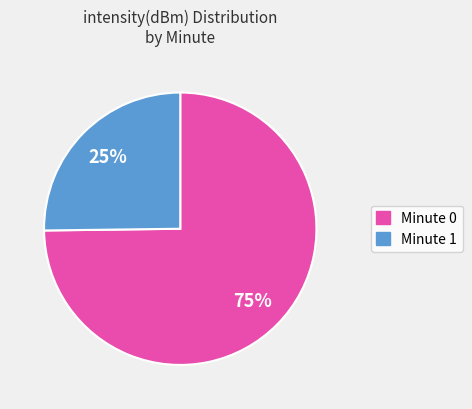

True or false: Minute 0 accounts for 75% of the total.

True